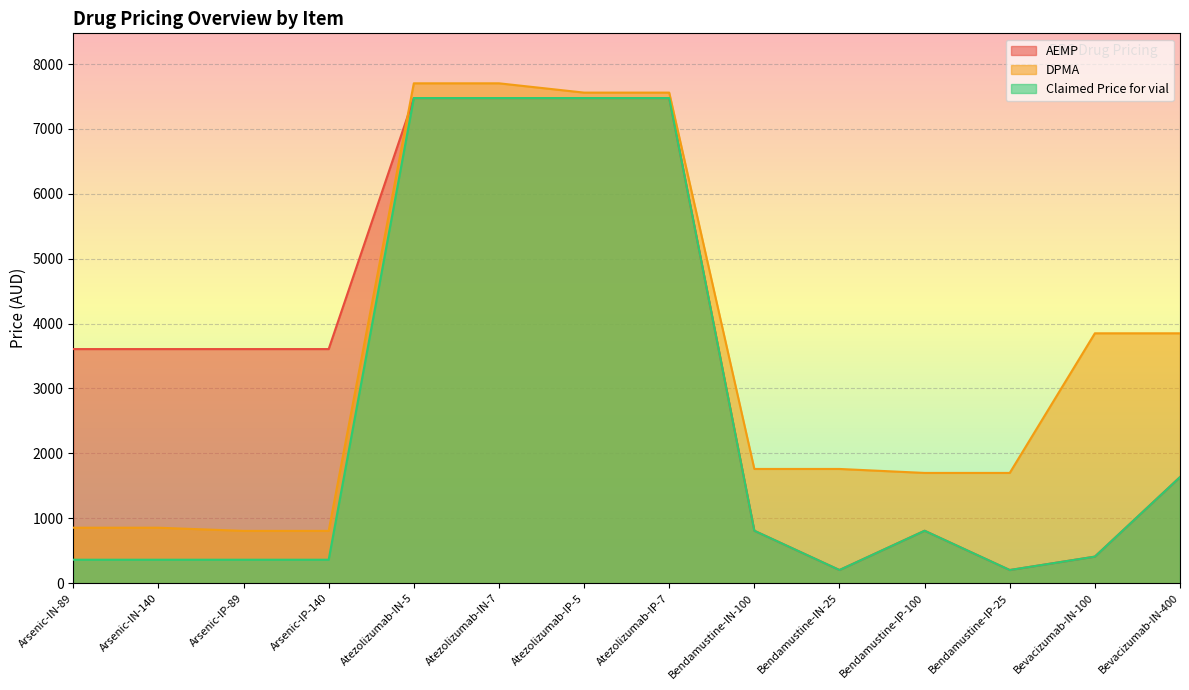

Rank the series by their maximum value, from highest to lowest.

DPMA, AEMP, Claimed Price for vial